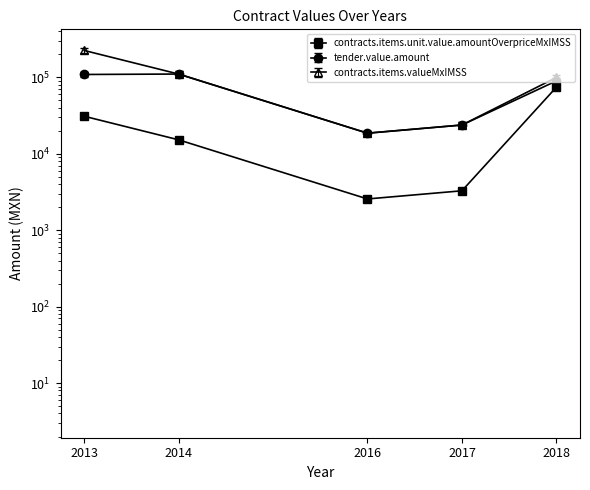

The value of contracts.items.unit.value.amountOverpriceMxIMSS at 2013 is 30926.4. True or false?

True